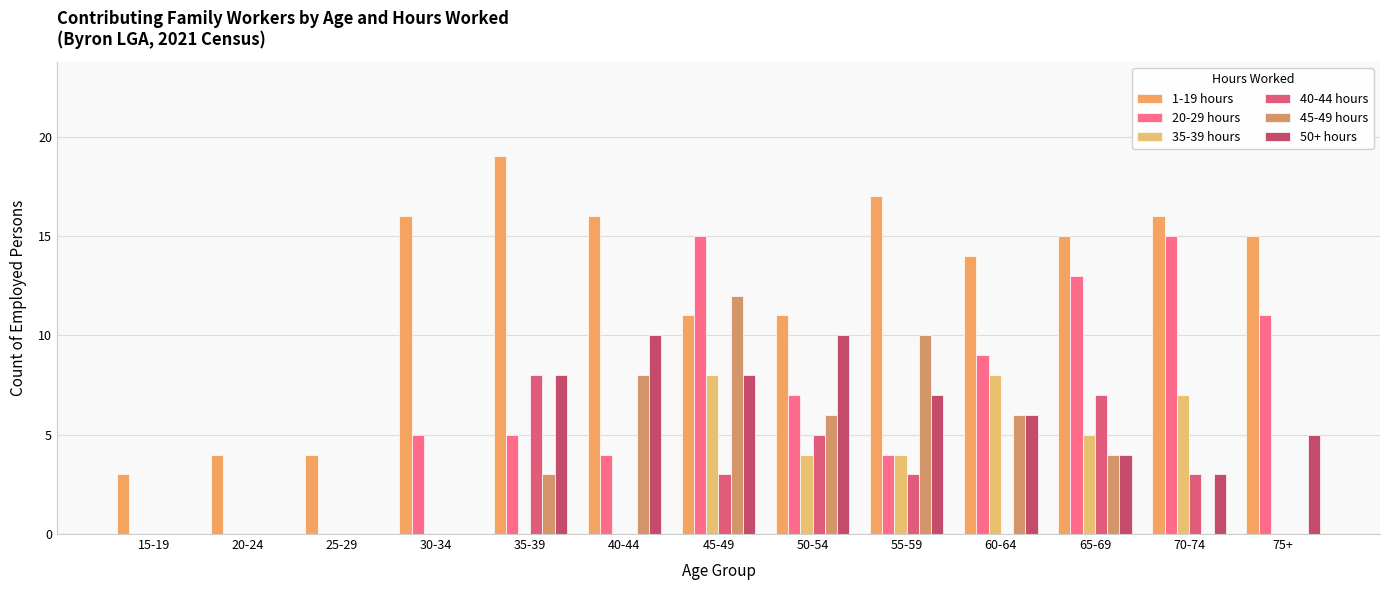

How many categories are shown in the chart?

13